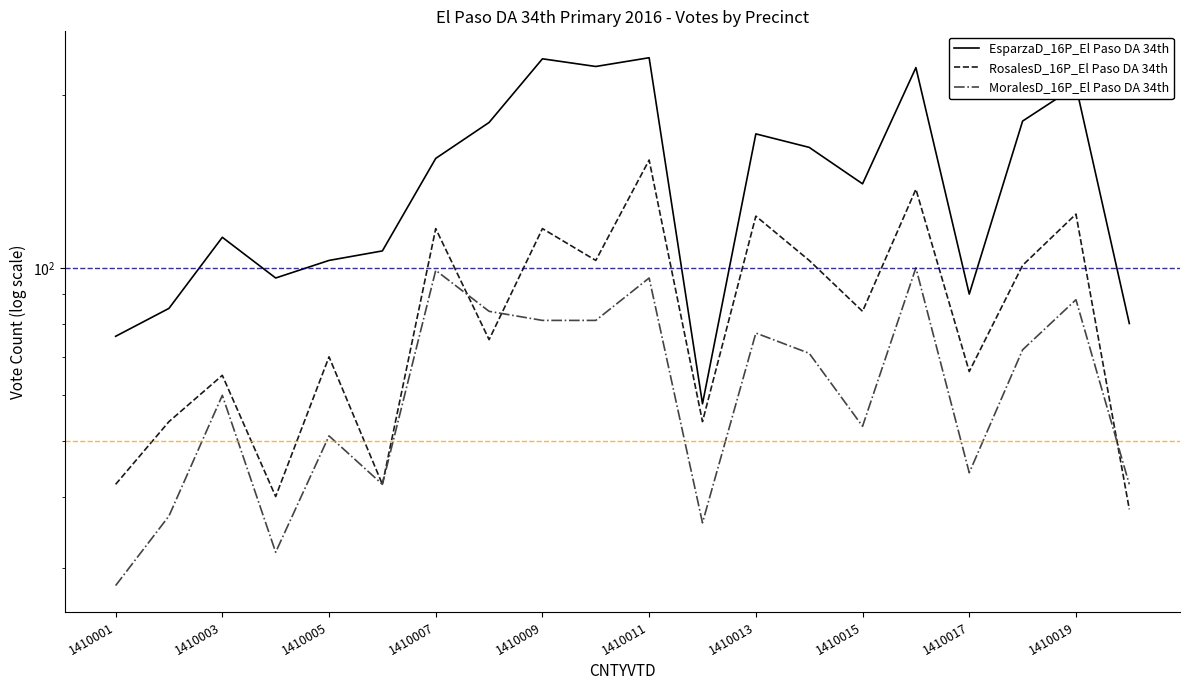

Reading right to left, extract all data points from this chart.

EsparzaD_16P_El Paso DA 34th: 80	207	180	90	223	140	162	171	58	232	224	231	179	155	107	103	96	113	85	76
RosalesD_16P_El Paso DA 34th: 38	124	101	66	137	84	103	123	54	154	103	117	75	117	42	70	40	65	54	42
MoralesD_16P_El Paso DA 34th: 42	88	72	44	100	53	71	77	36	96	81	81	84	99	42	51	32	60	37	28